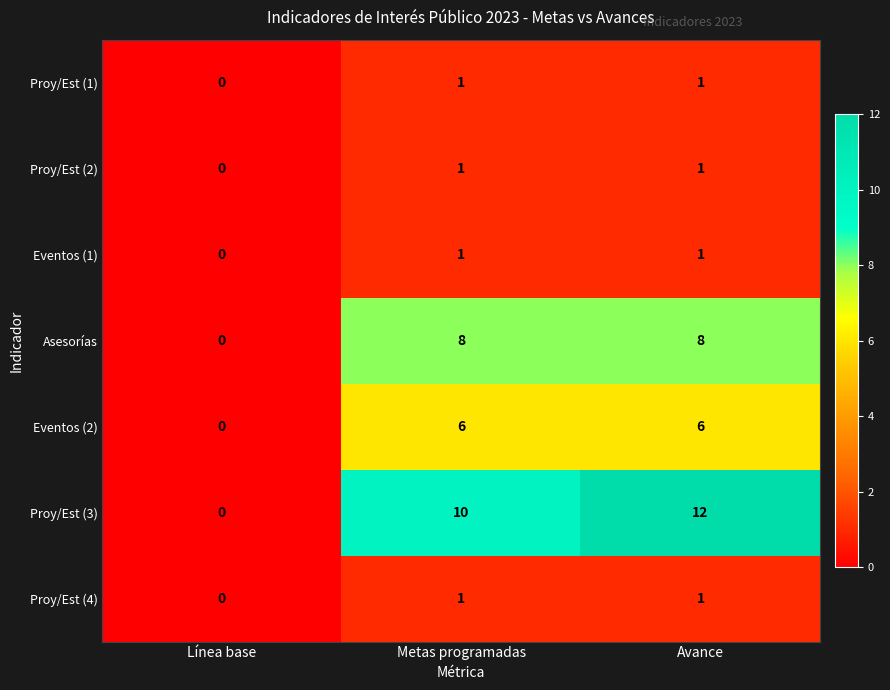

Reading left to right, extract all data points from this chart.

Proy/Est (1): 0	1	1
Proy/Est (2): 0	1	1
Eventos (1): 0	1	1
Asesorías: 0	8	8
Eventos (2): 0	6	6
Proy/Est (3): 0	10	12
Proy/Est (4): 0	1	1